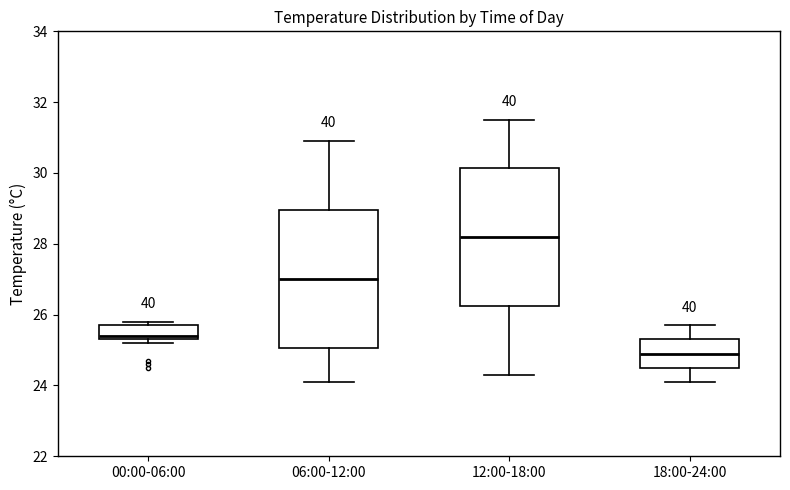

Reading left to right, transcribe this box plot: for each box, give where its median line is, the range the box spans, and where its two whiskers end, as read against the y-axis. The values are not printed on the chart, so give them approximately, as read against the axis.

00:00-06:00: median 25.4 (just above the box's lower edge), box 25.4 to 25.8, whiskers 25.2 to 25.8 (just above the box's upper edge)
06:00-12:00: median 27.0, box 25.0 to 29.0, whiskers 24.2 to 31.0
12:00-18:00: median 28.2, box 26.2 to 30.2, whiskers 24.4 to 31.6
18:00-24:00: median 25.0, box 24.6 to 25.4, whiskers 24.2 to 25.8